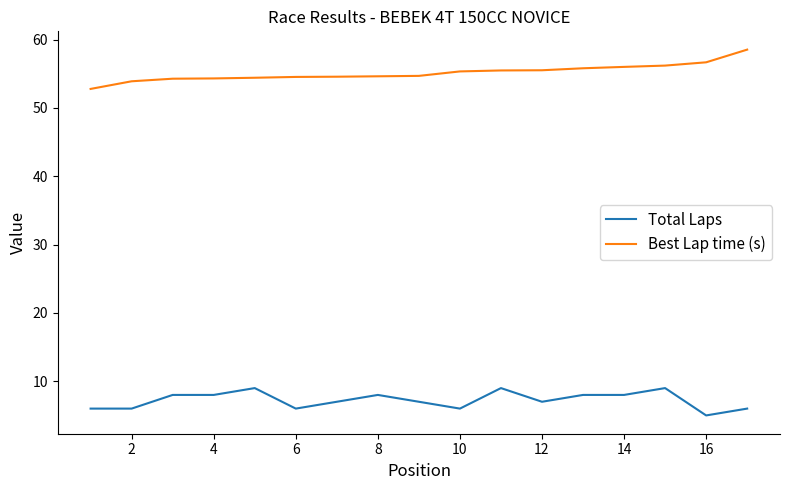

True or false: Total Laps and Best Lap time (s) intersect in this chart.

False